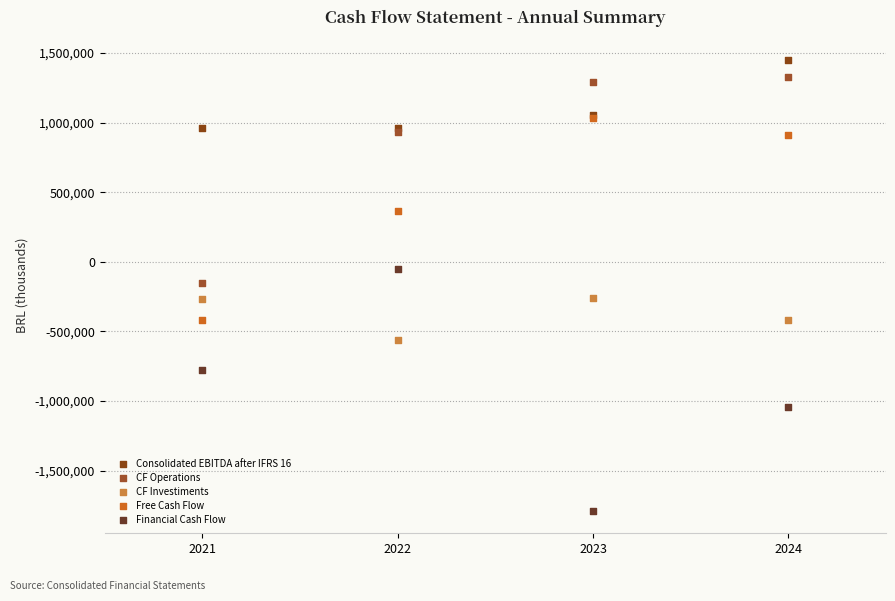

What are all the series names shown in the legend?

Consolidated EBITDA after IFRS 16, CF Operations, CF Investiments, Free Cash Flow, Financial Cash Flow